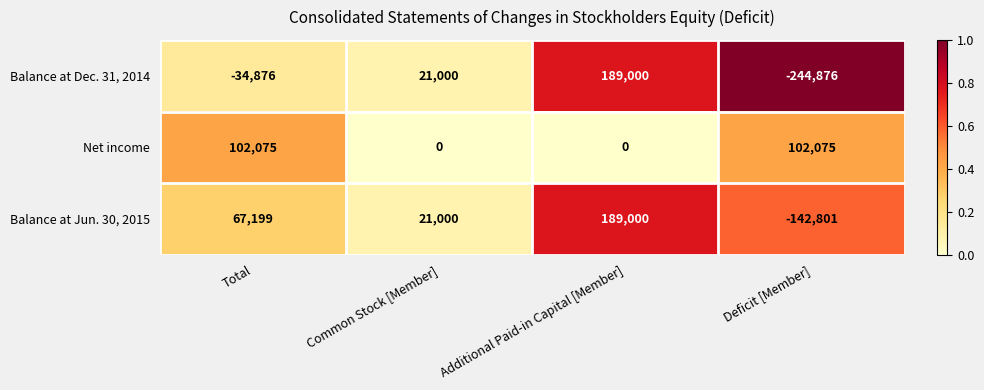

What is the difference between the maximum and minimum values in the Balance at Jun. 30, 2015 series?

331801